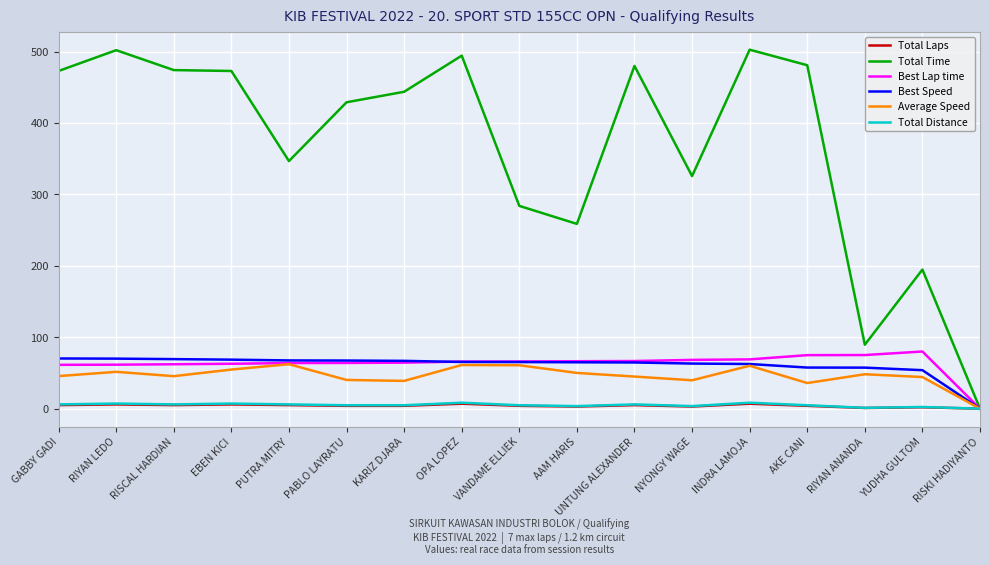

Between KARIZ DJARA and INDRA LAMOJA, which series saw the biggest shift?

Total Time